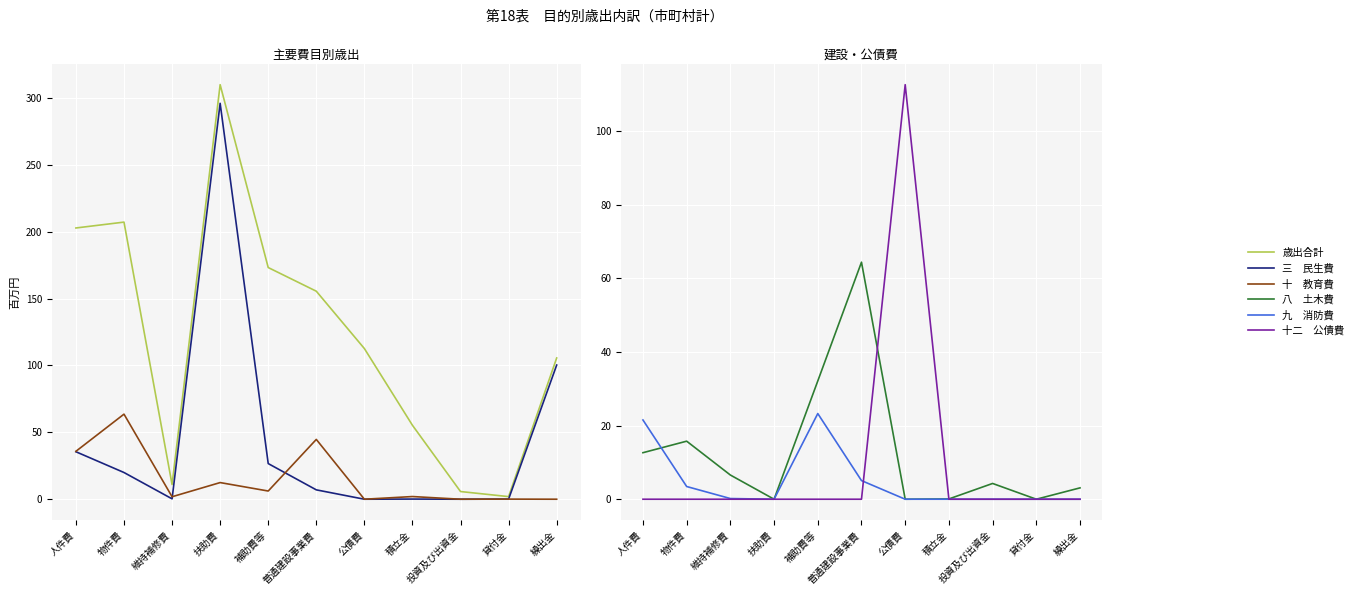

True or false: 十二　公債費 and 歳出合計 intersect in this chart.

False